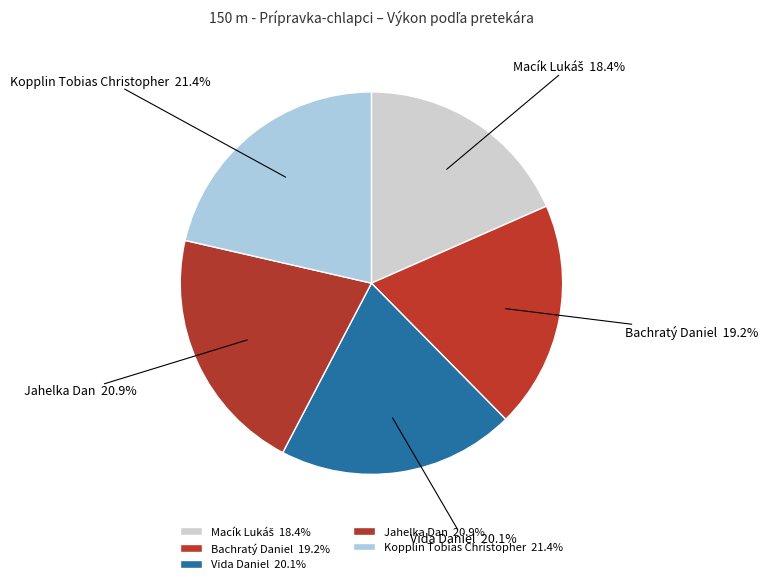

How many segments does this pie chart have?

5